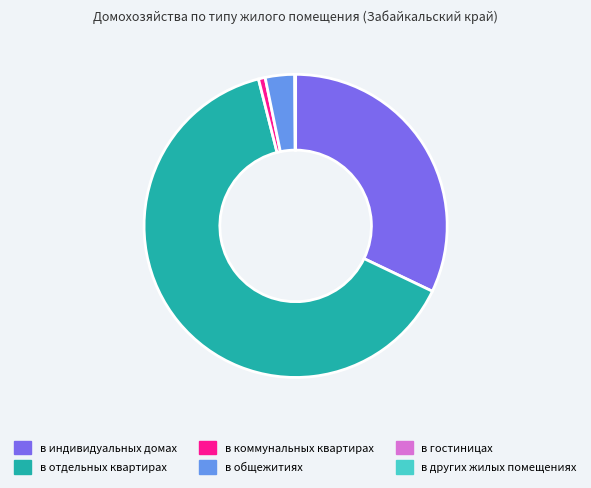

Does any single category account for the majority?

Yes